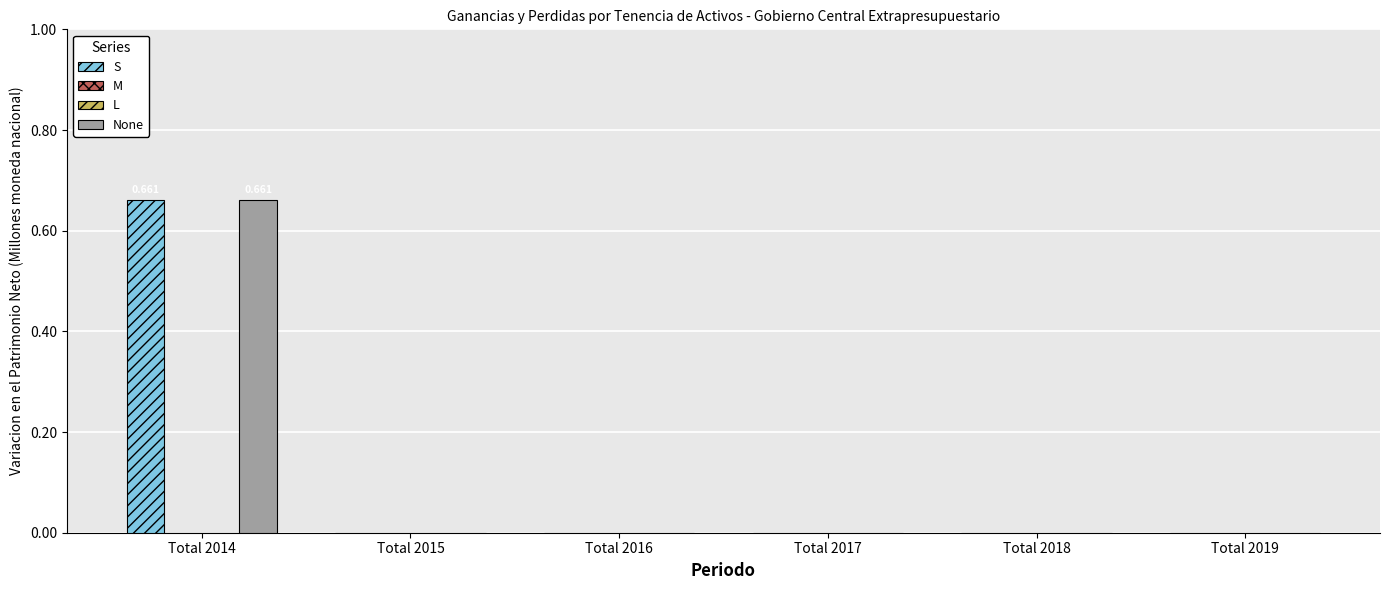

Which series changed the most between Total 2014 and Total 2016?

S